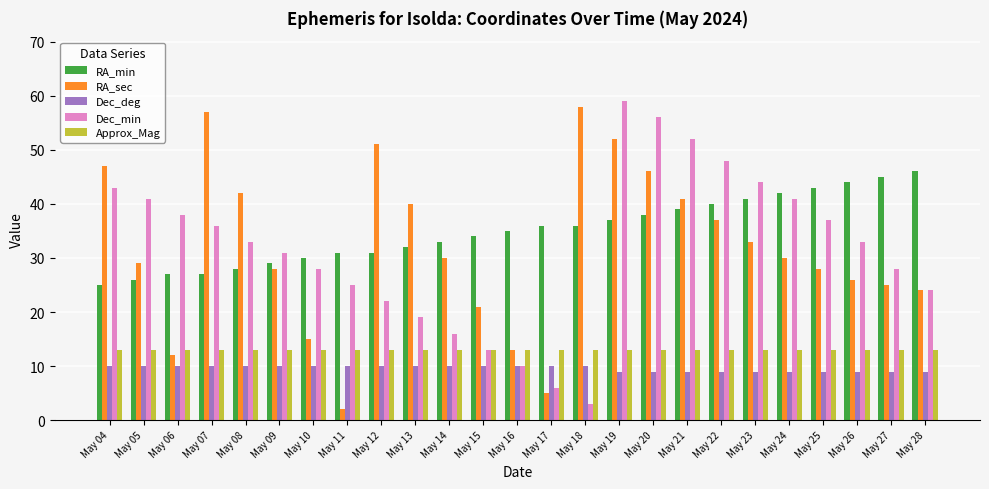

Reading right to left, what are all the values shown in this chart?

RA_min: 46	45	44	43	42	41	40	39	38	37	36	36	35	34	33	32	31	31	30	29	28	27	27	26	25
RA_sec: 24	25	26	28	30	33	37	41	46	52	58	5	13	21	30	40	51	2	15	28	42	57	12	29	47
Dec_deg: 9	9	9	9	9	9	9	9	9	9	10	10	10	10	10	10	10	10	10	10	10	10	10	10	10
Dec_min: 24	28	33	37	41	44	48	52	56	59	3	6	10	13	16	19	22	25	28	31	33	36	38	41	43
Approx_Mag: 13	13	13	13	13	13	13	13	13	13	13	13	13	13	13	13	13	13	13	13	13	13	13	13	13